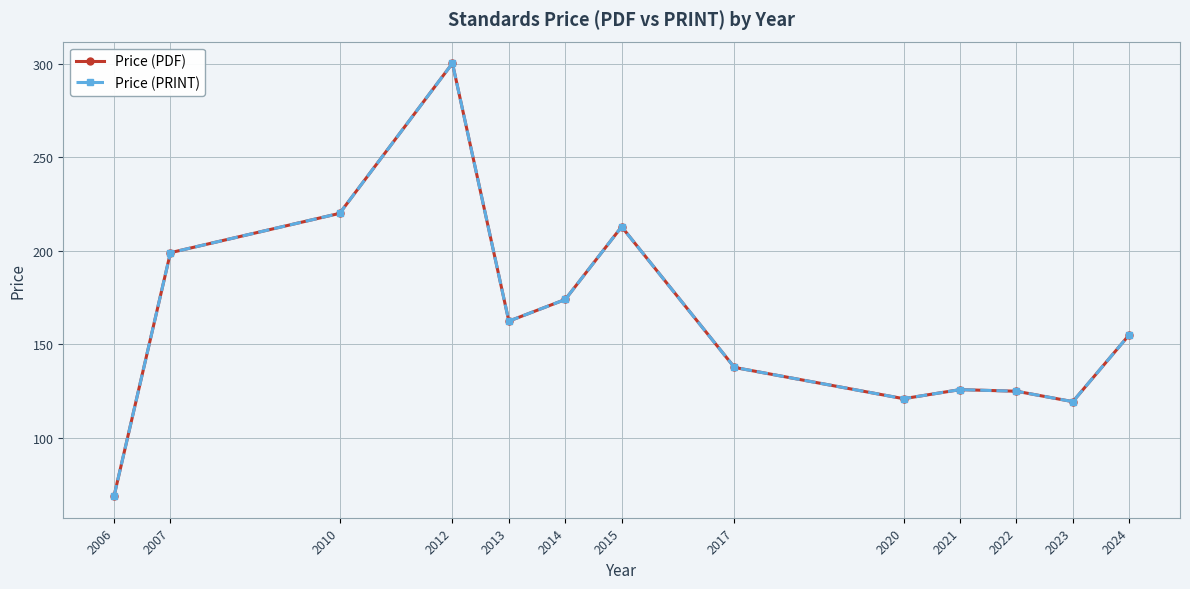

At how many categories does at least one series exceed 161?

6